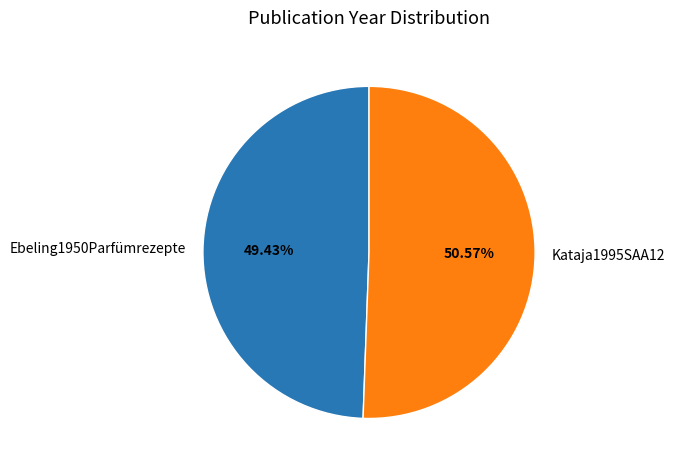

How many slices are in this pie chart?

2